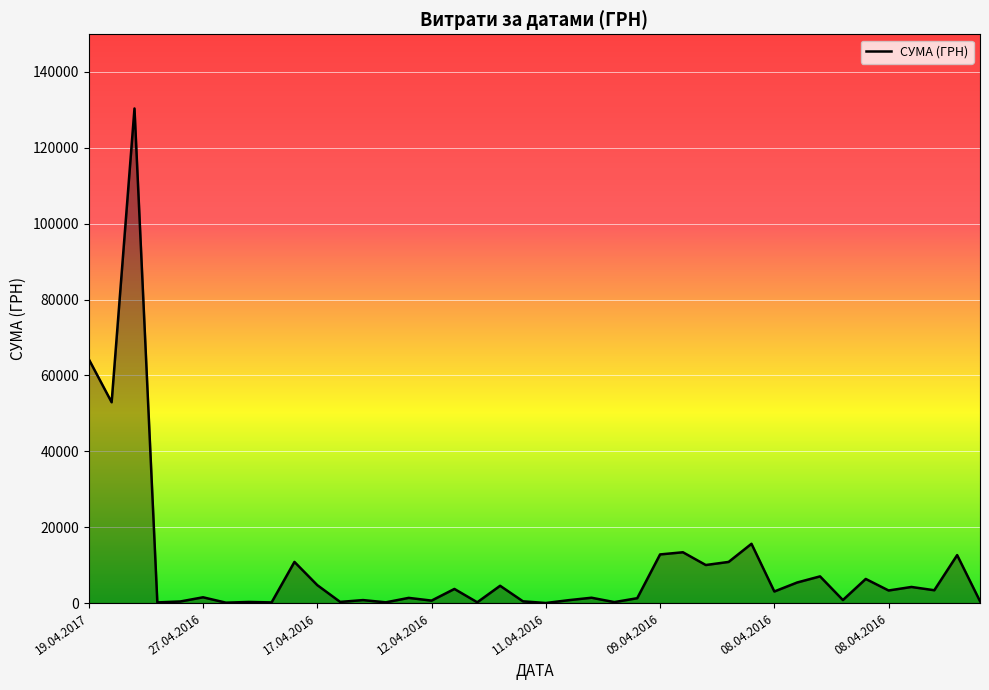

What is the maximum value shown in the chart?

130379.7